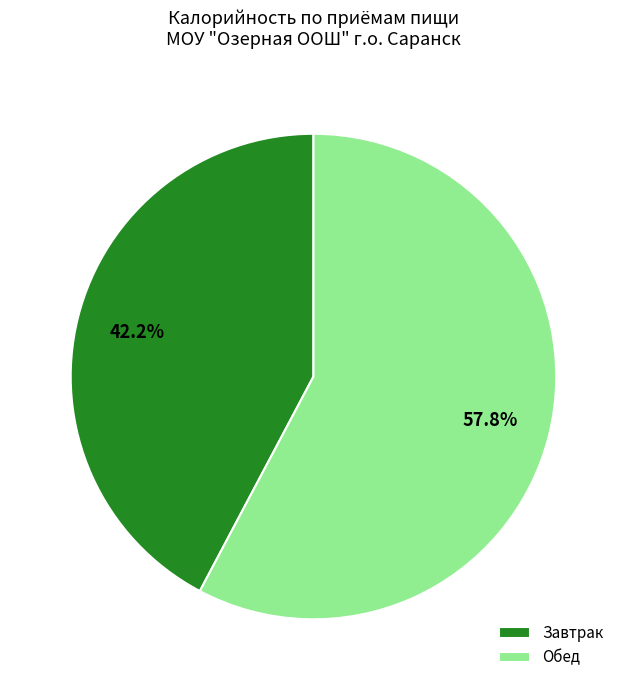

Approximately how many times larger is the value at Завтрак compared to Обед?

0.7